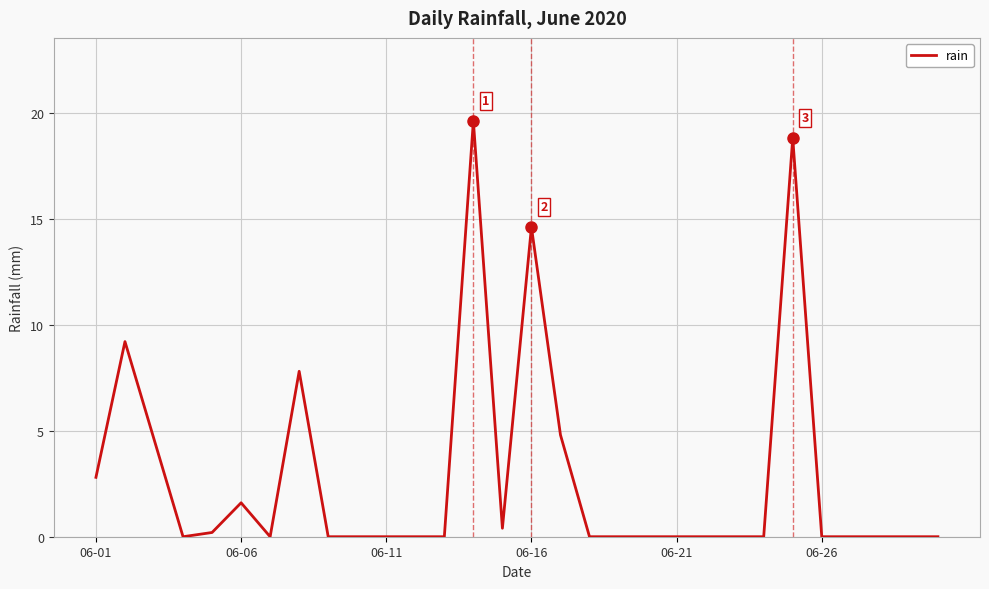

What is the difference between the maximum and minimum values?

19.6